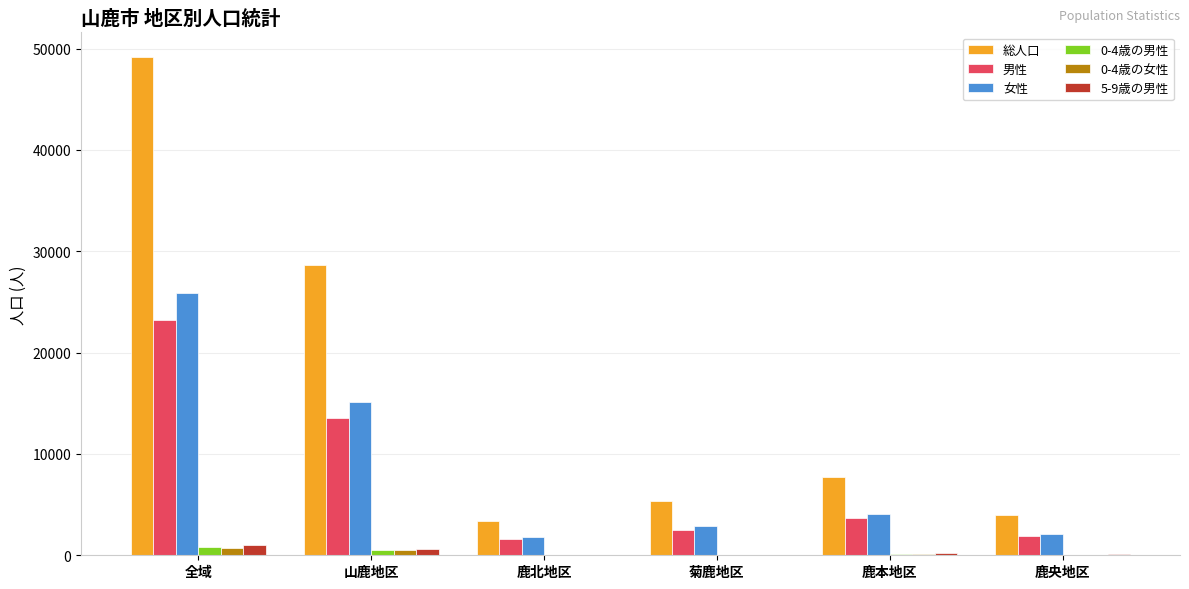

Between 山鹿地区 and 菊鹿地区, which series saw the biggest shift?

総人口